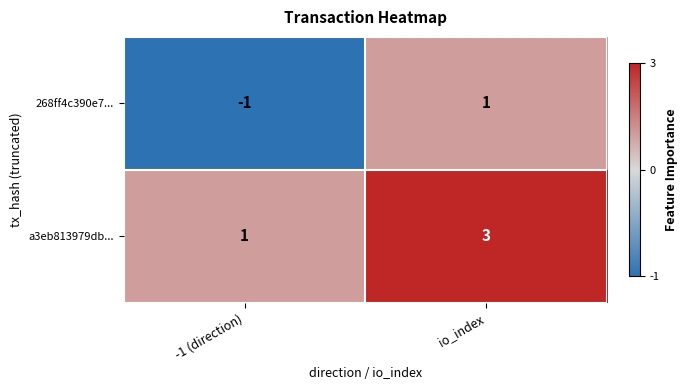

List the series in order of their overall mean, highest first.

a3eb813979db..., 268ff4c390e7...